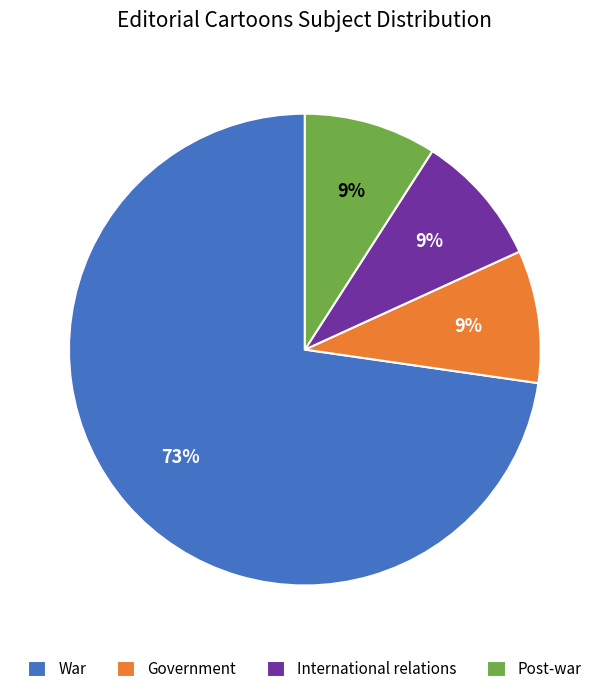

Approximately how many times larger is the value at Post-war compared to Government?

1.0